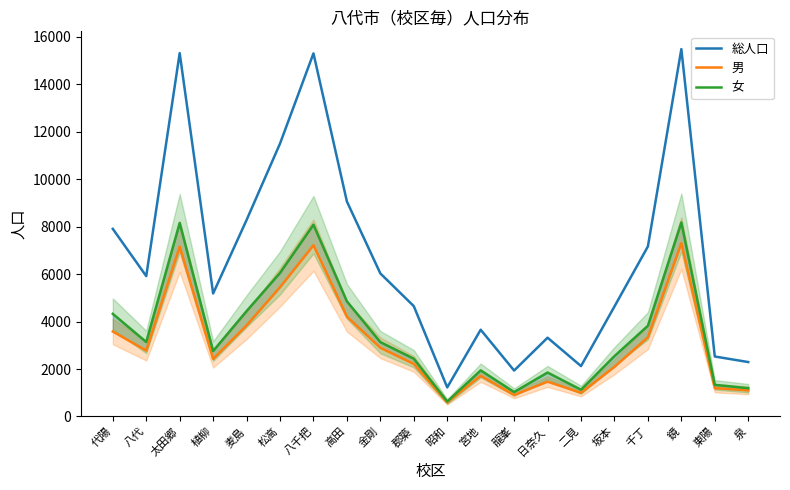

Rank the series at 代陽 from highest to lowest value.

総人口, 女, 男